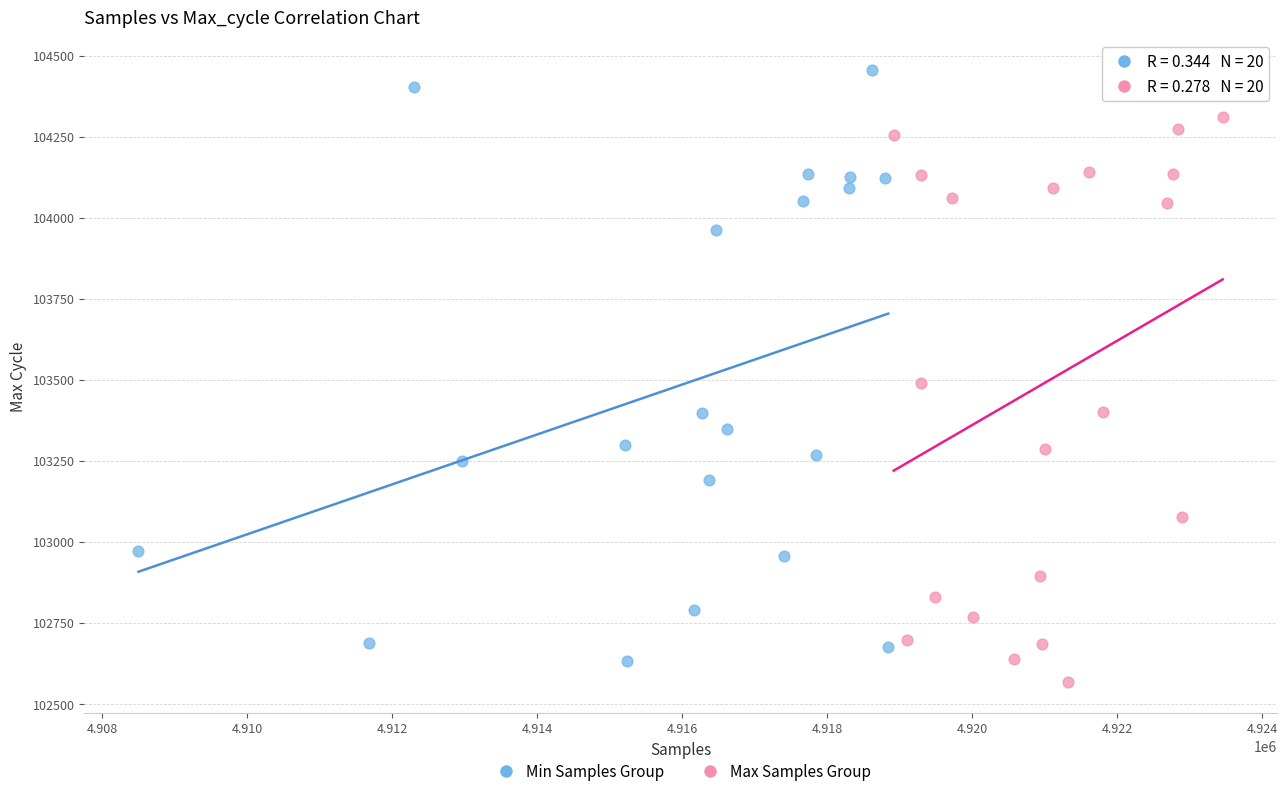

Which series contains the highest Y value?

Min Samples Group